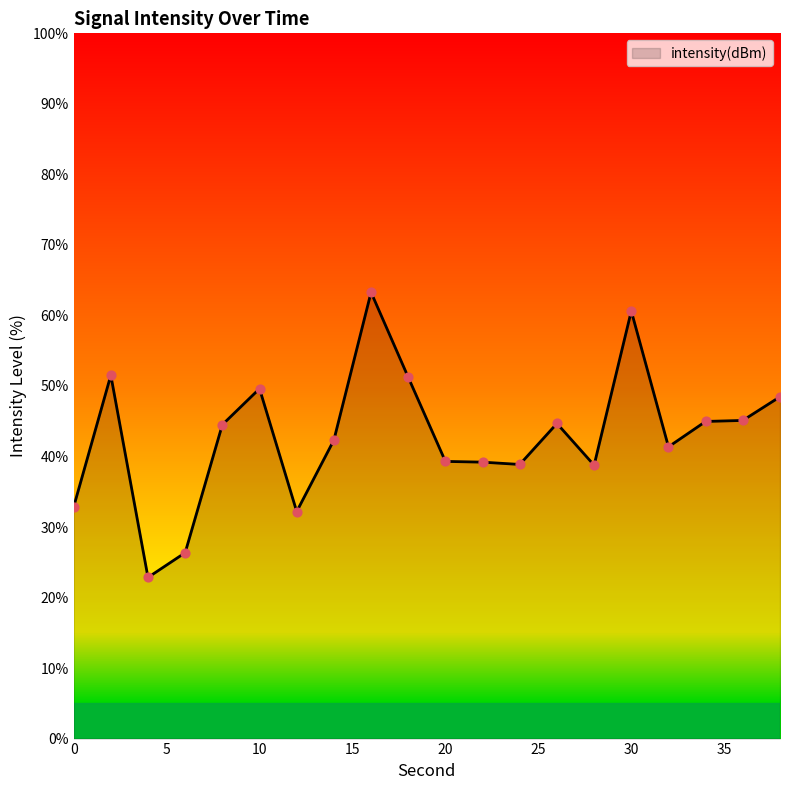

What is the maximum value shown in the chart?

63.3